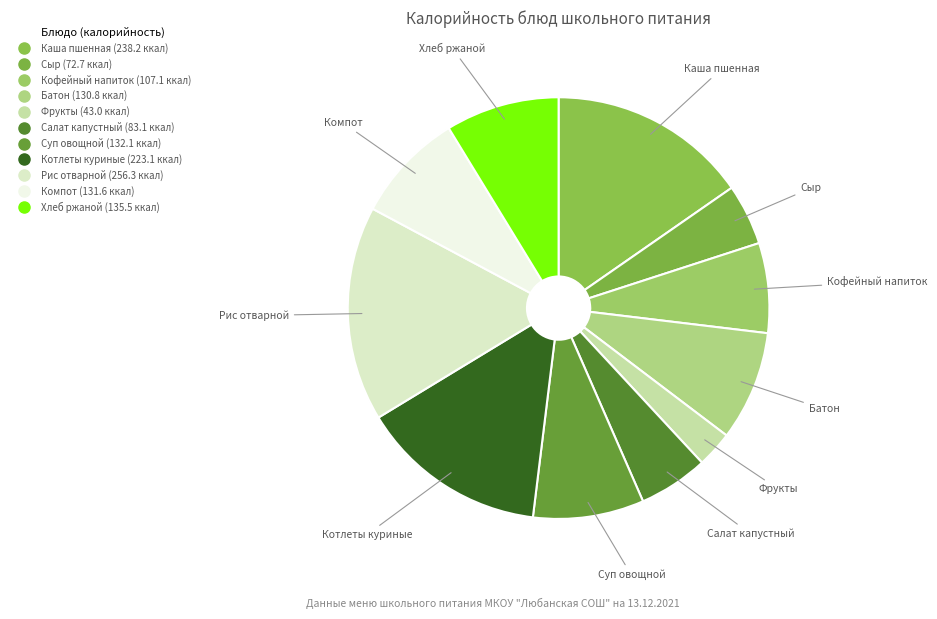

Is there any slice that represents more than half of the pie?

No